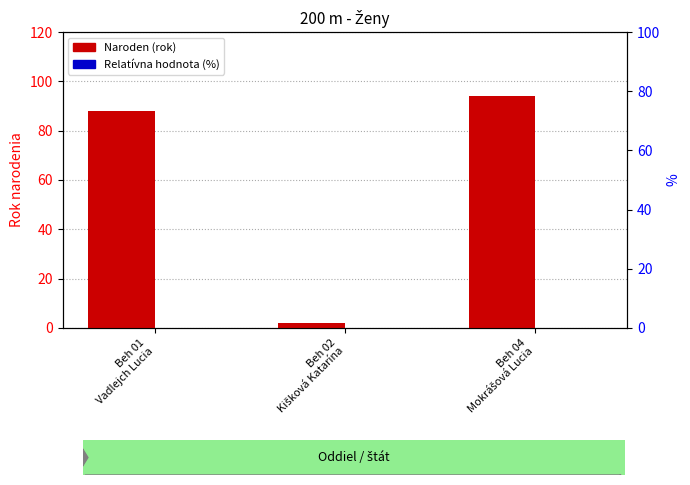

How many groups of bars are there?

3